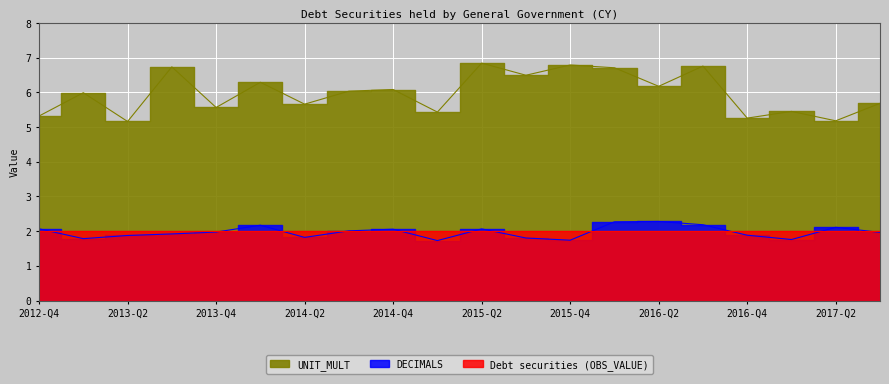

True or false: Debt securities (OBS_VALUE) has more than 1 points higher than both neighbors.

False